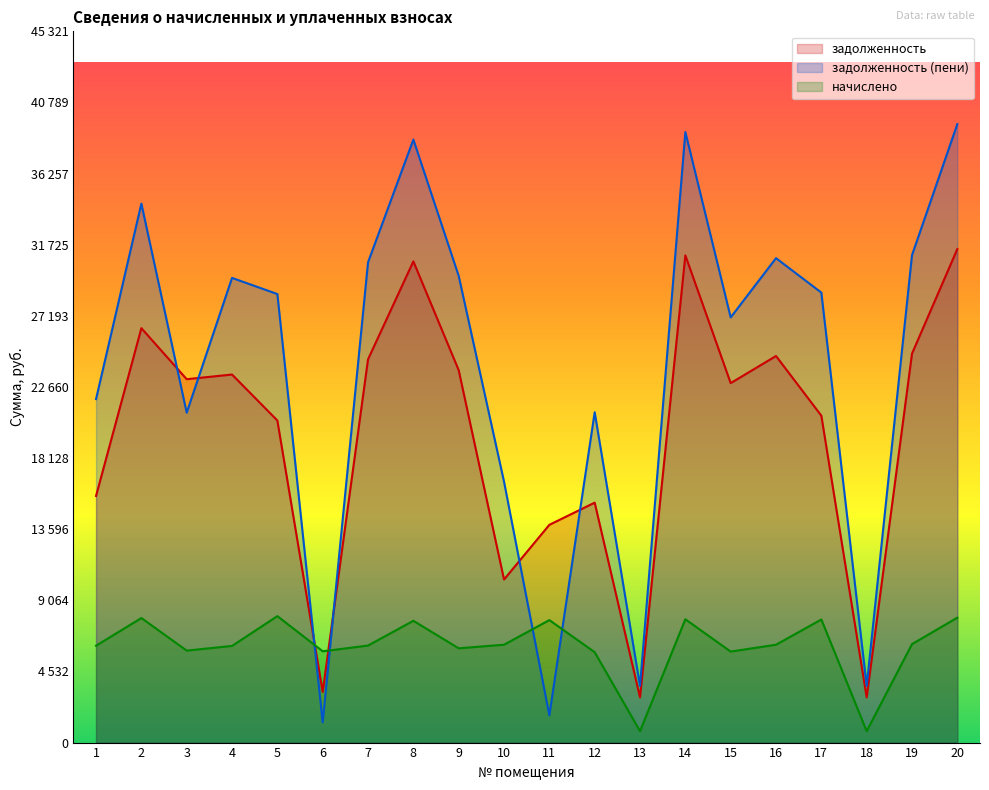

At which category does the chart reach its peak across all series?

20